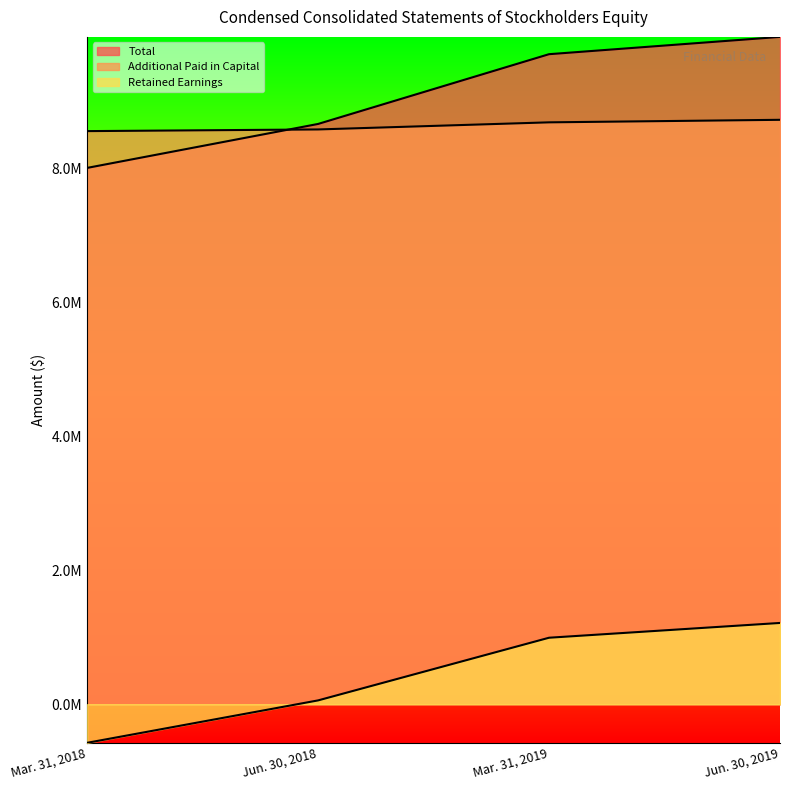

True or false: Additional Paid in Capital has more than 1 interior local peaks.

False